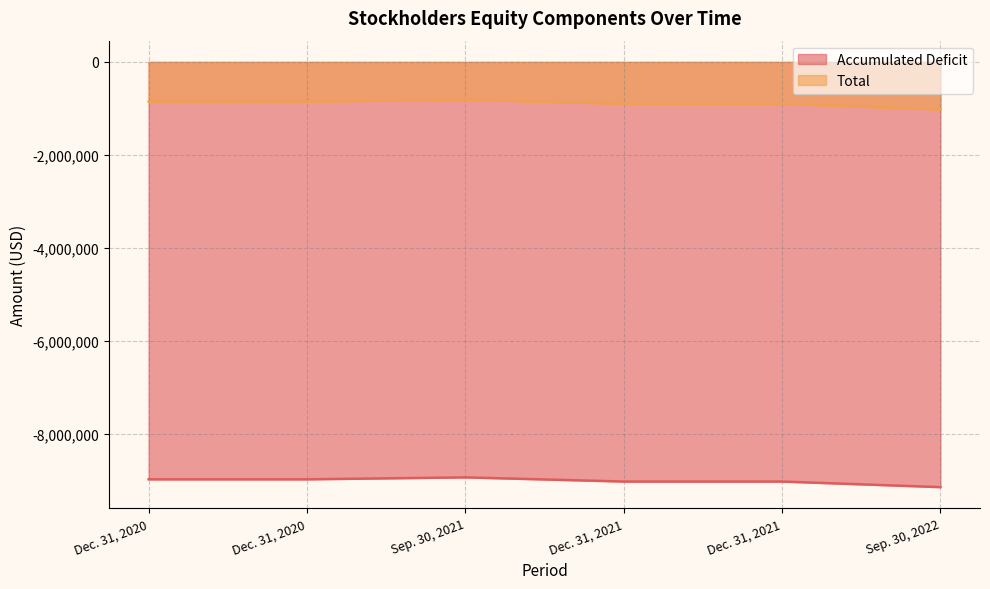

At which label is Accumulated Deficit closest to -9038819?

Dec. 31, 2021